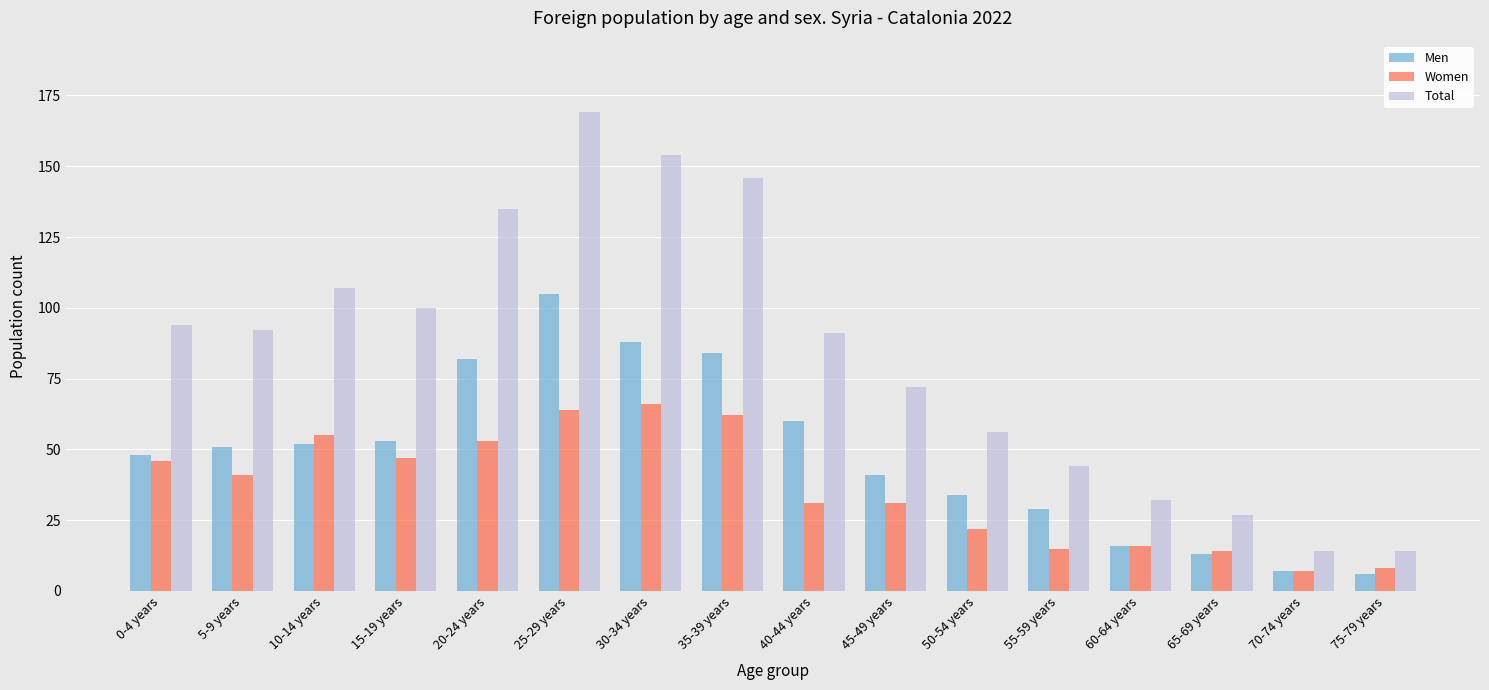

What is the smallest value displayed?

6